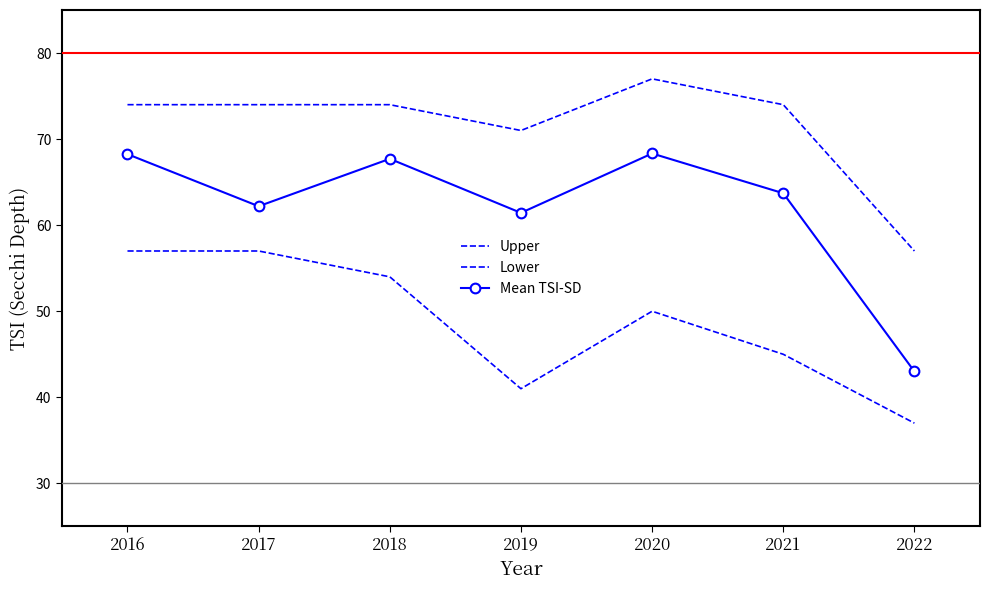

At how many categories does at least one series exceed 44?

7